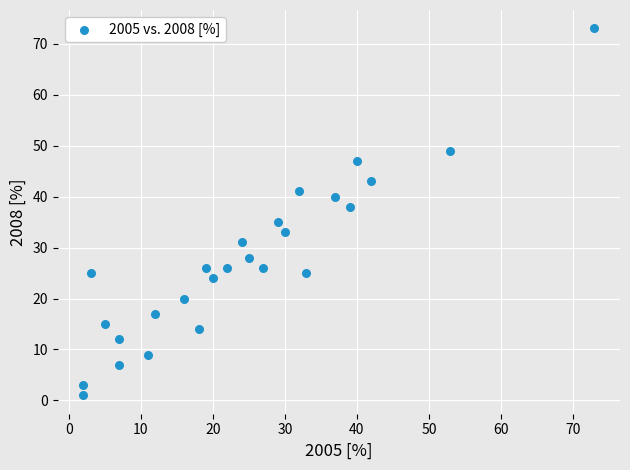

What is the range of X values (max minus min)?

71